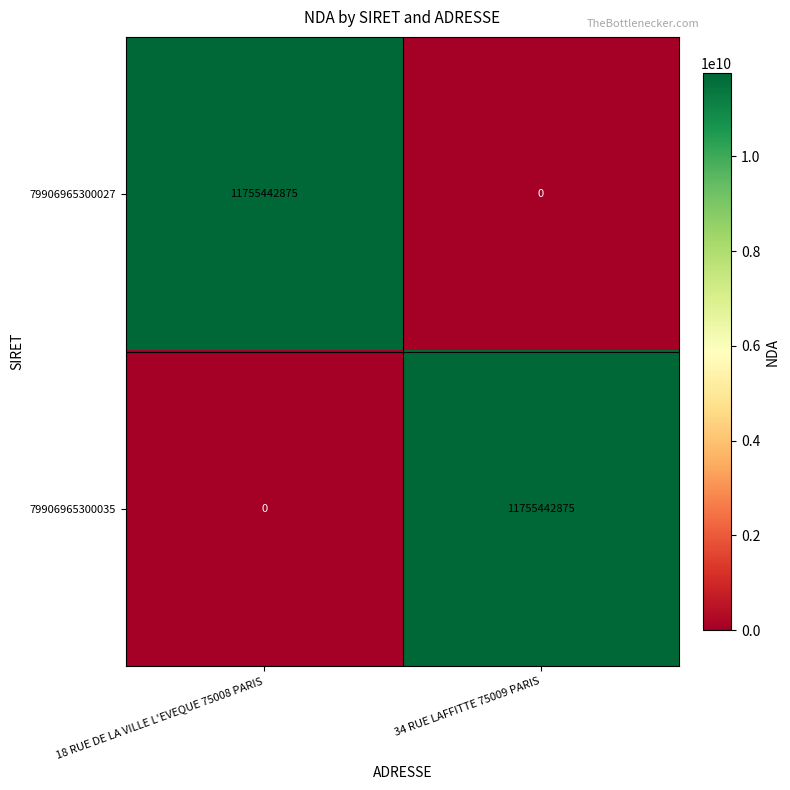

What is the sum of all 79906965300027 values?

11755442875